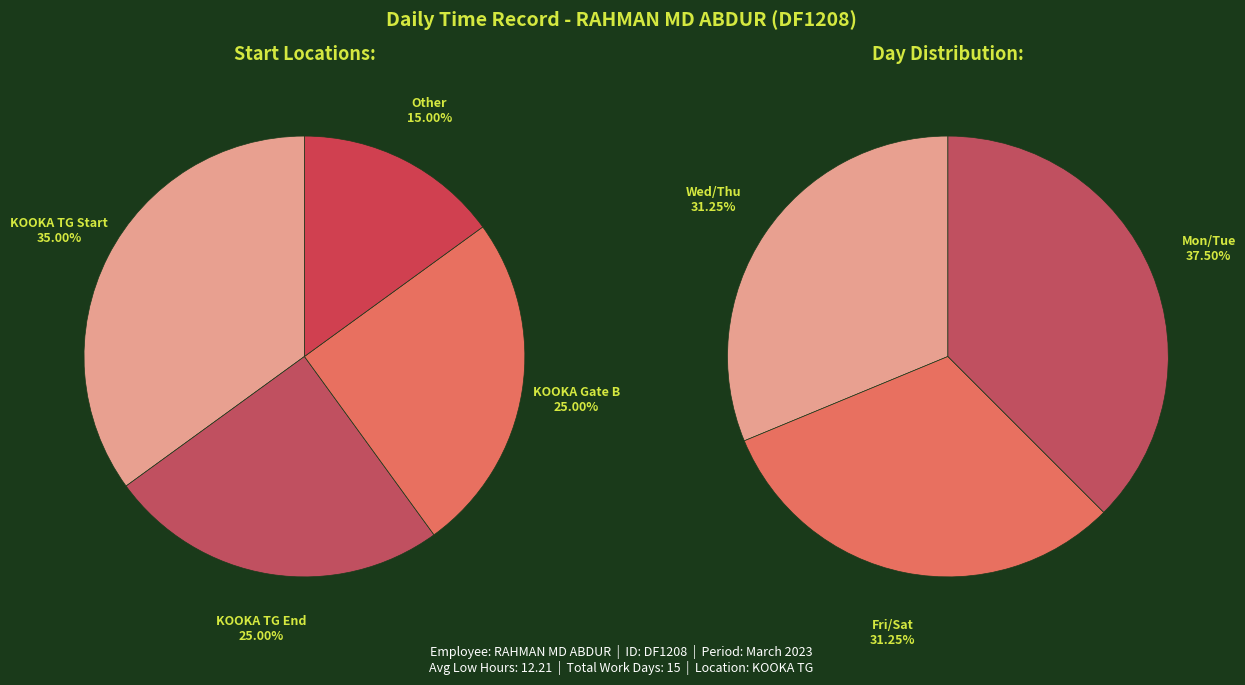

Is there a majority slice in this chart?

No